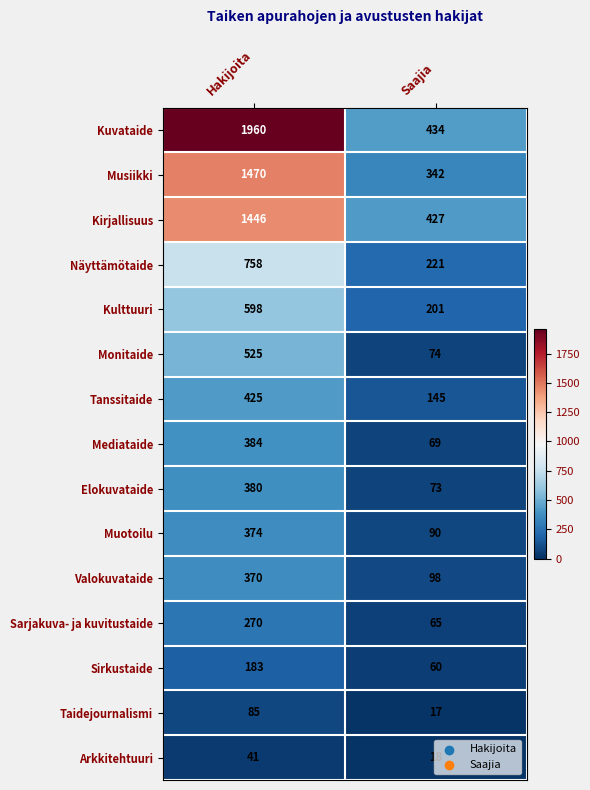

List the series in order of their peak value, highest first.

Kuvataide, Musiikki, Kirjallisuus, Näyttämötaide, Kulttuuri, Monitaide, Tanssitaide, Mediataide, Elokuvataide, Muotoilu, Valokuvataide, Sarjakuva- ja kuvitustaide, Sirkustaide, Taidejournalismi, Arkkitehtuuri